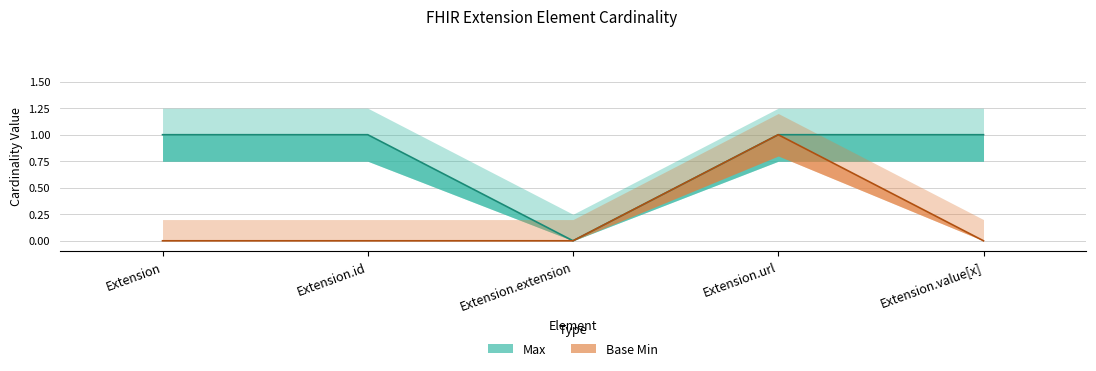

Rank the categories by Max value from highest to lowest.

Extension, Extension.id, Extension.url, Extension.value[x], Extension.extension